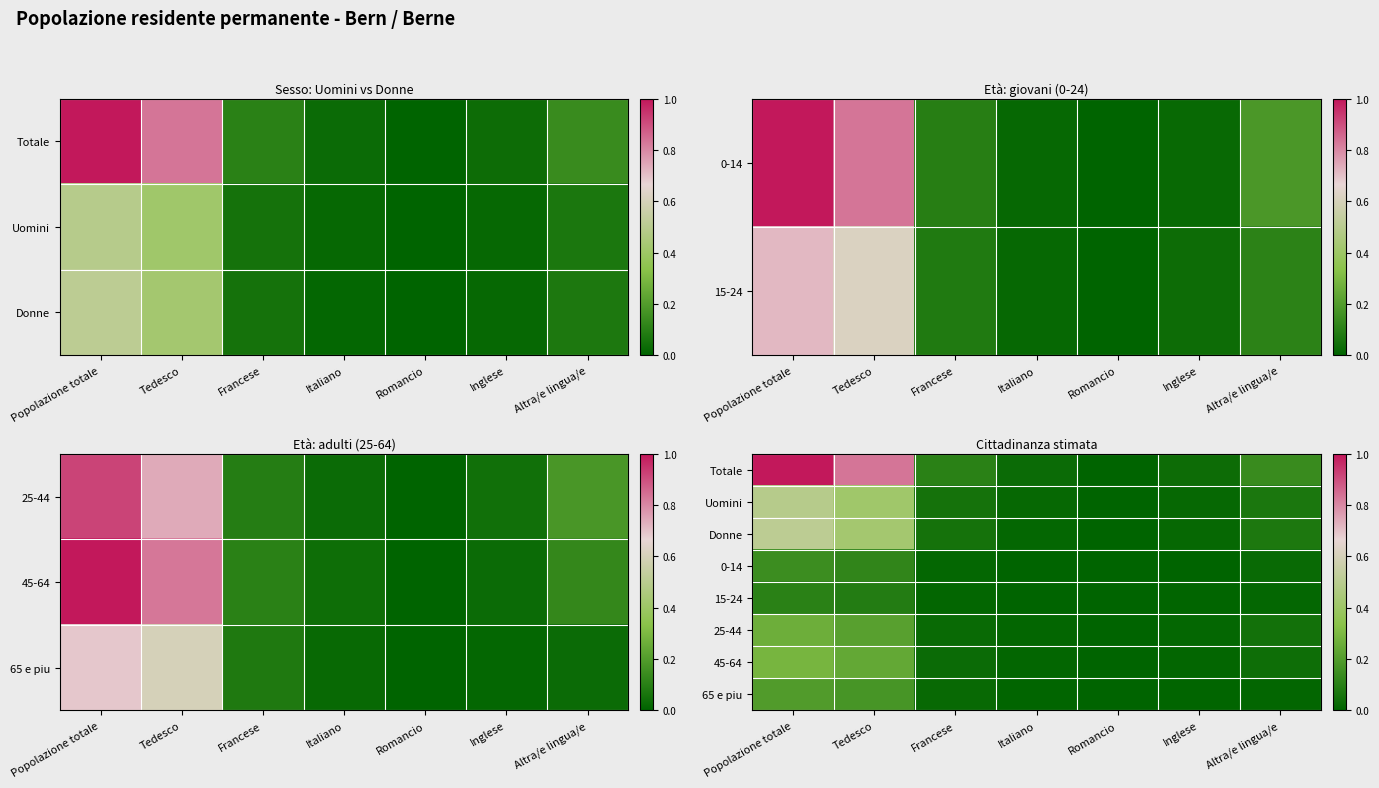

What is the difference between the second highest and minimum values in the Donne series?

0.4